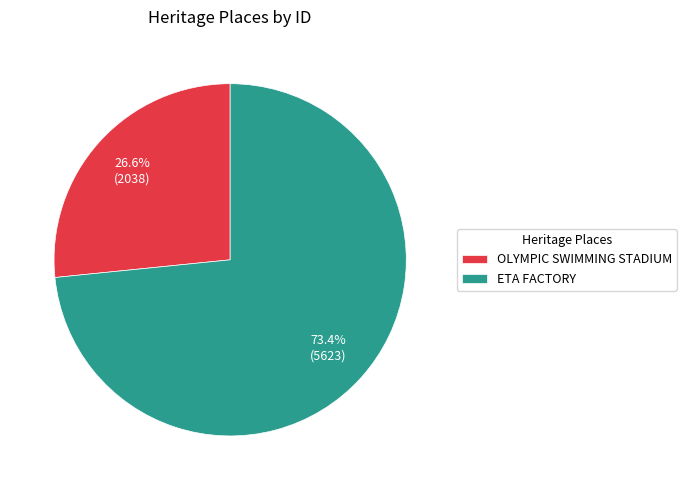

Is ETA FACTORY the majority of the pie?

Yes